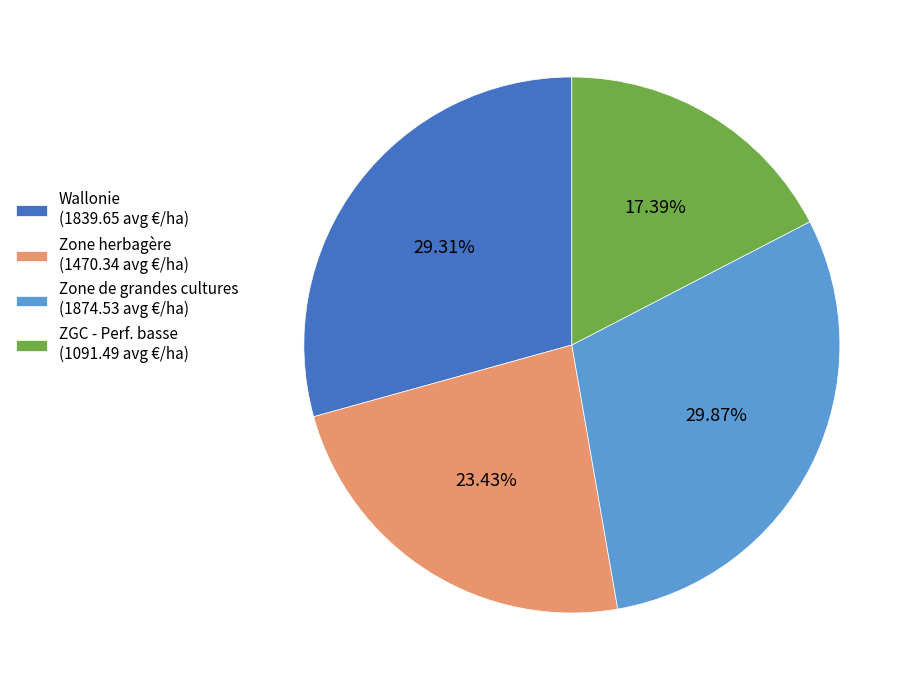

How many segments does this pie chart have?

4